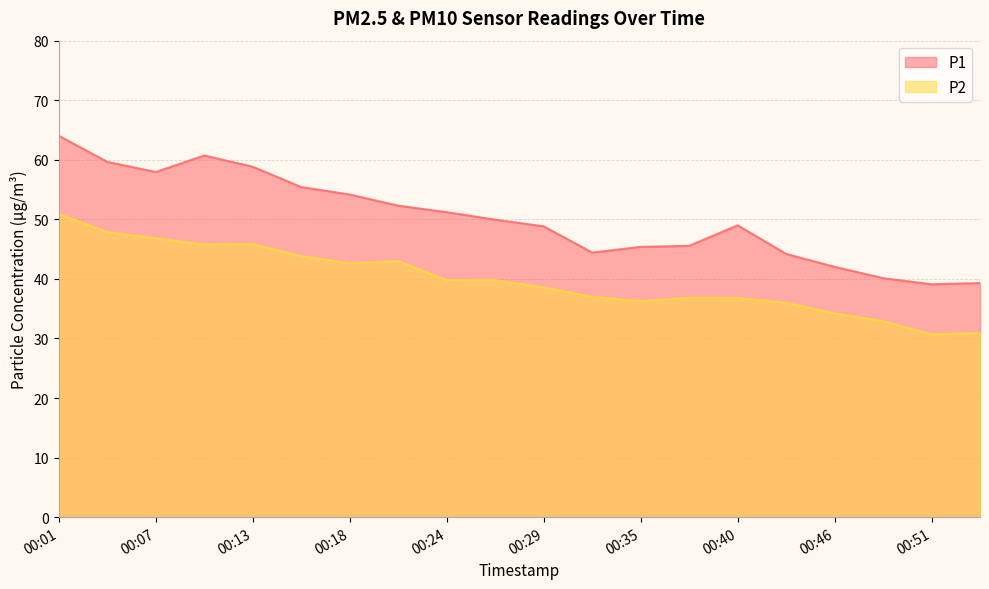

True or false: P2 has more than 1 interior local peaks.

True